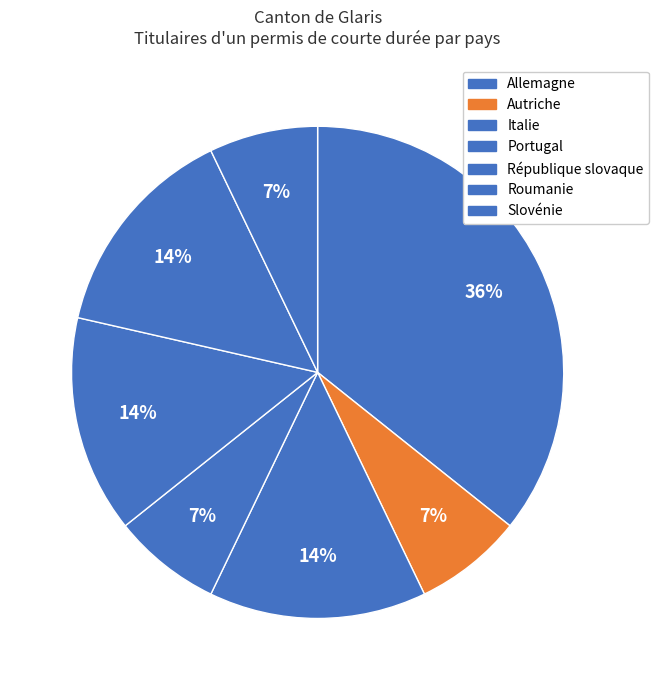

Count the number of slices in the pie.

7